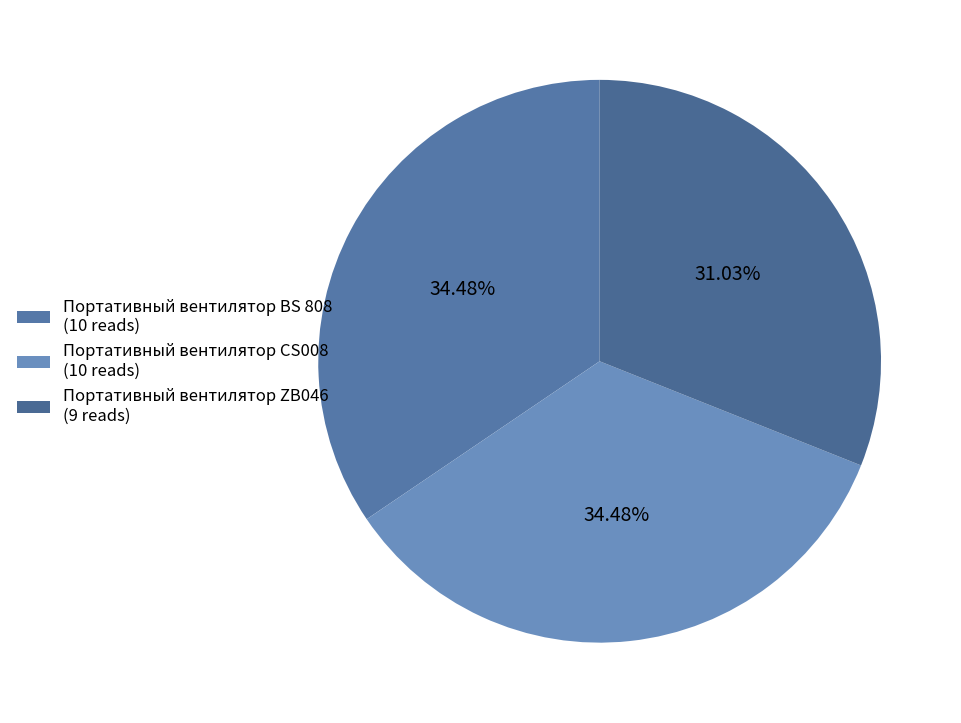

The Портативный вентилятор CS008 slice represents 48% of the pie. True or false?

False